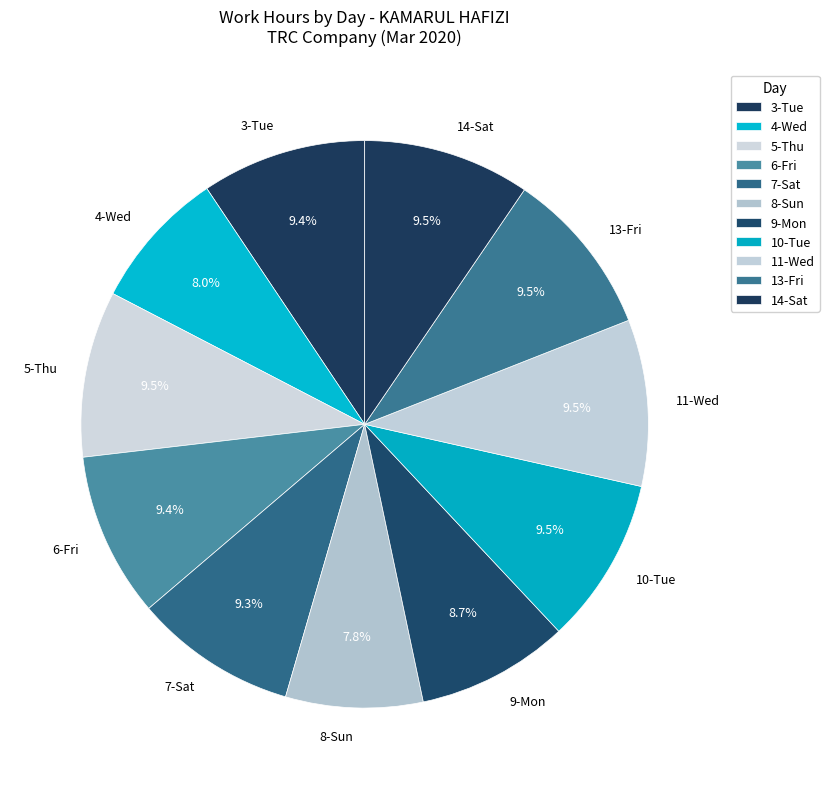

What is the ratio of the value at 13-Fri to the value at 8-Sun?

1.2